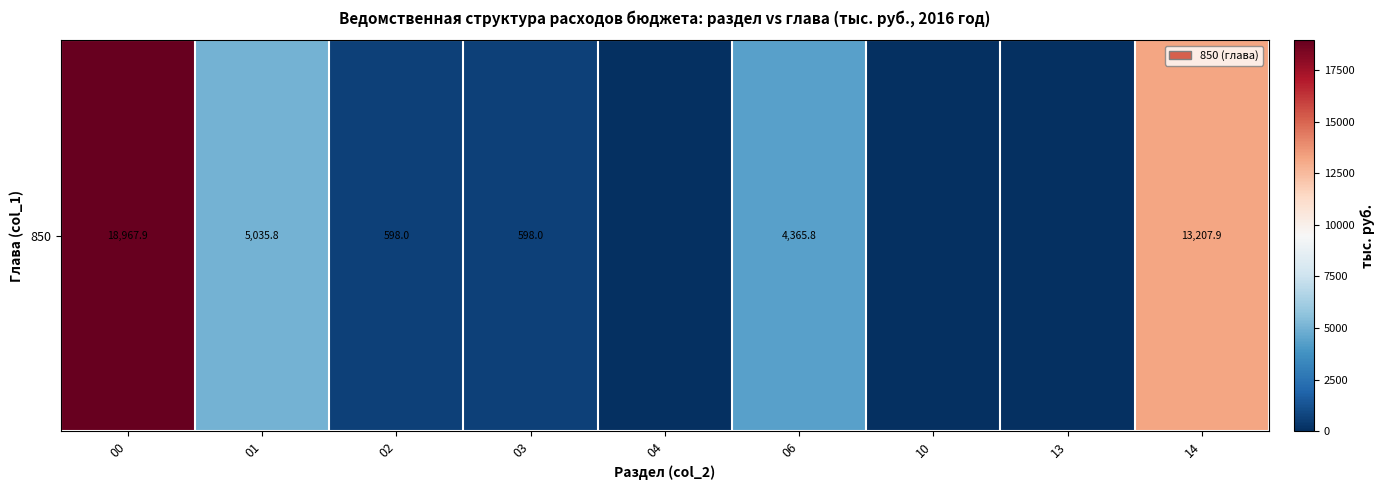

How many values are below 598?

3